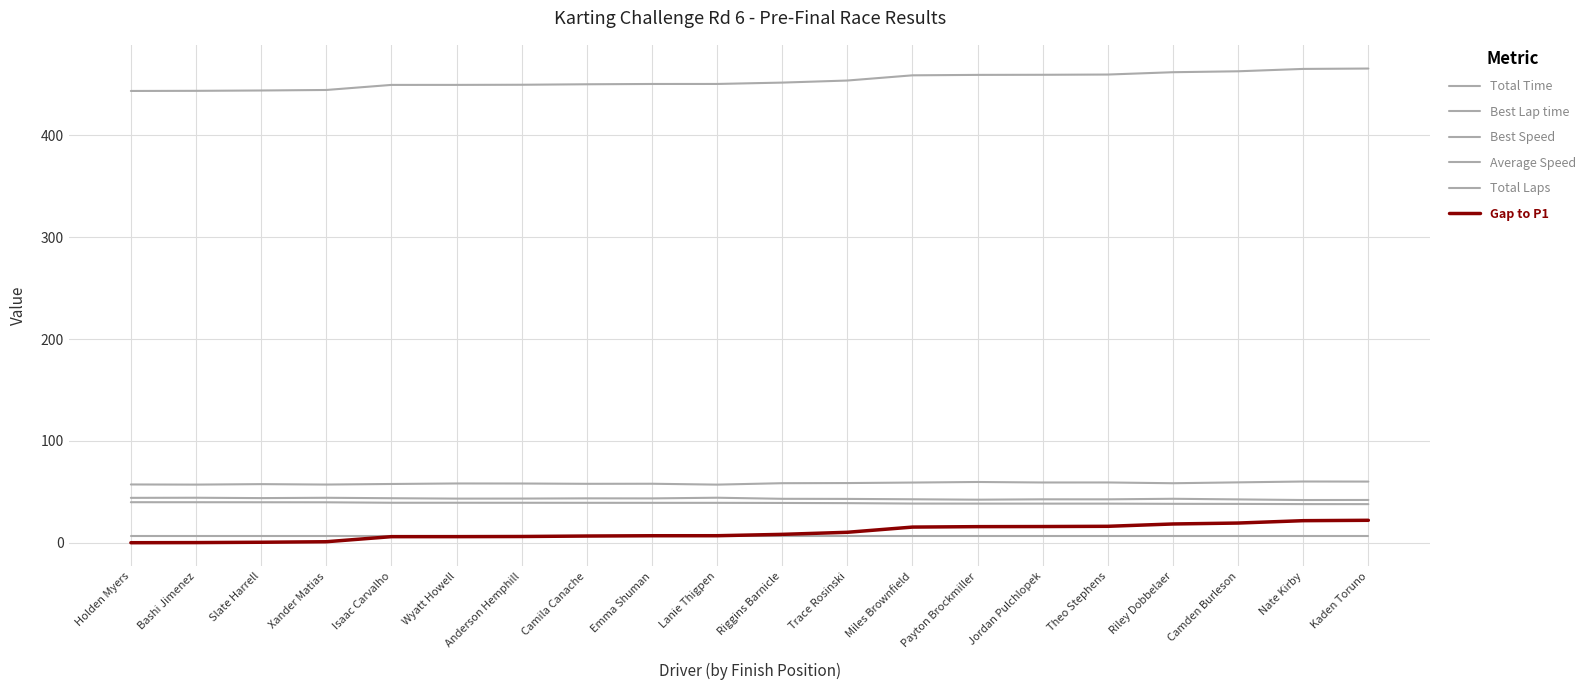

At which label does Best Lap time first exceed 58?

Wyatt Howell